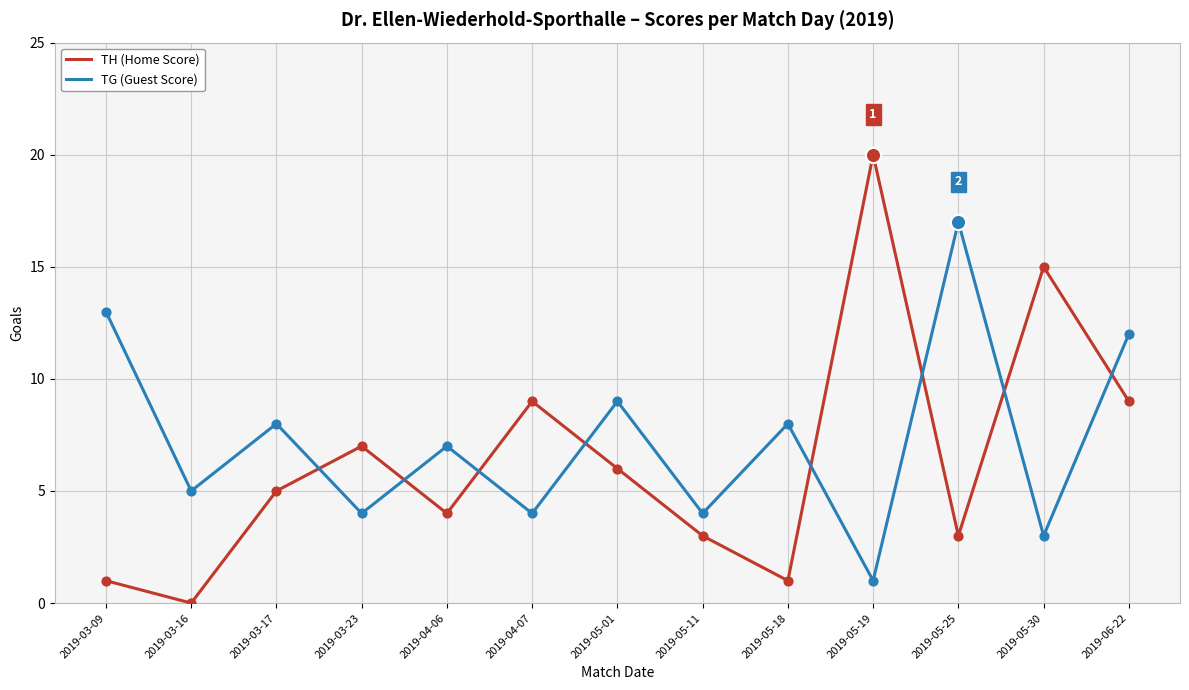

What is the spread (max minus min) of values at 2019-03-17?

3